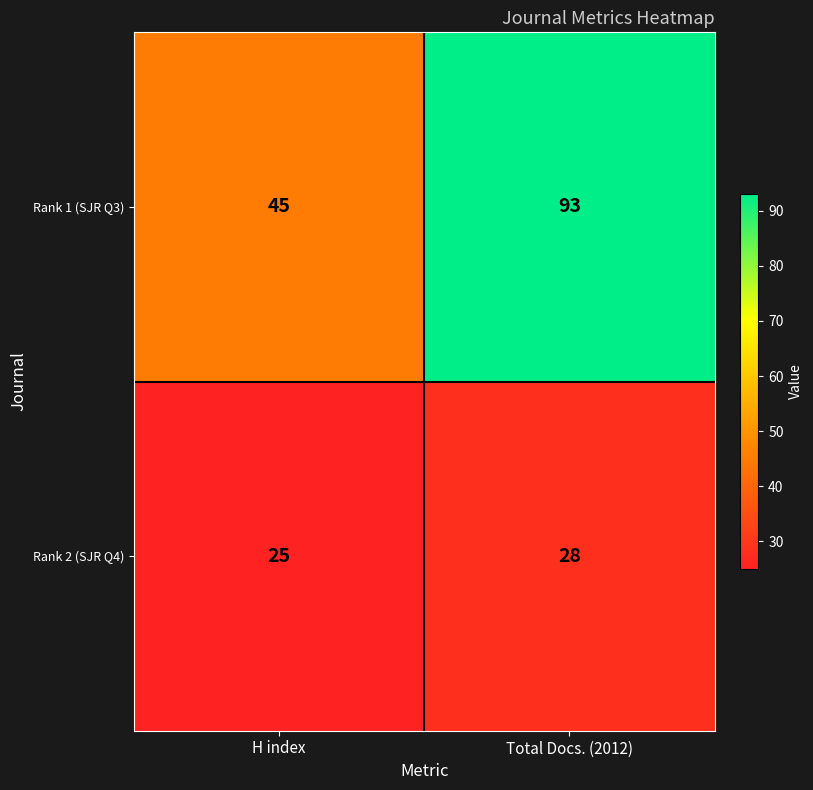

Which series has the widest spread of values?

Rank 1 (SJR Q3)